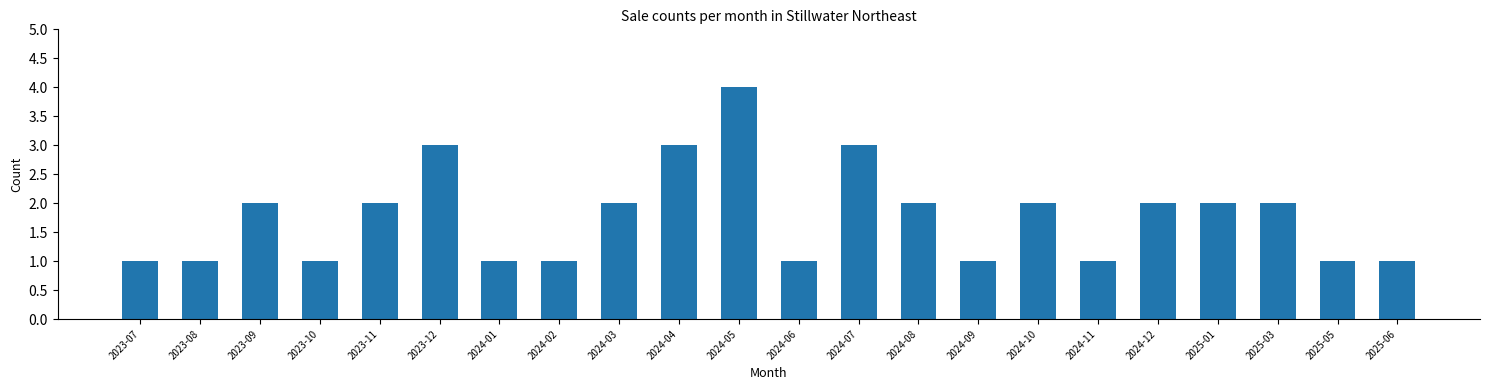

What is the sum of the values at 2025-06 and 2024-12?

3